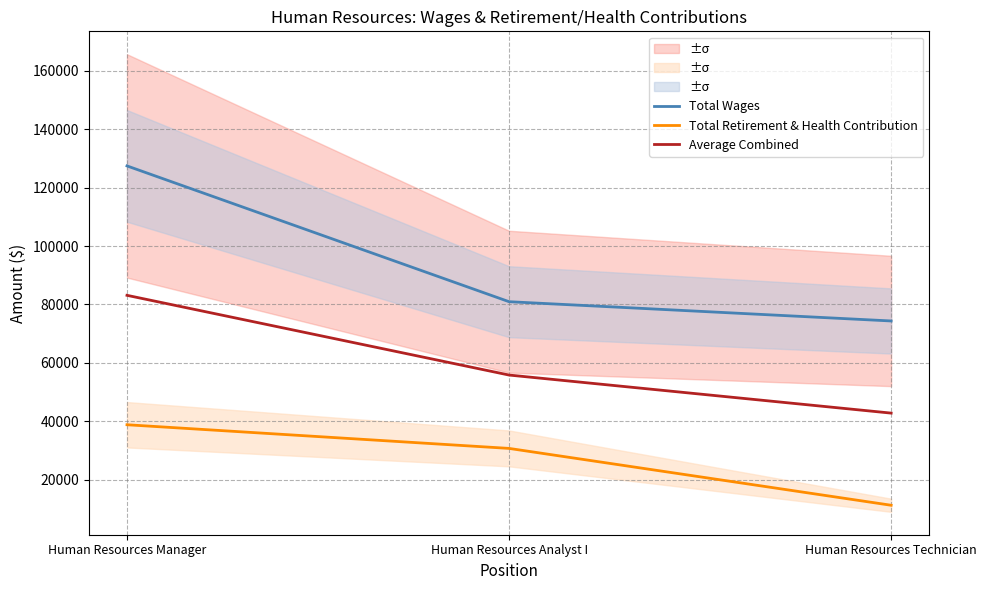

Between Human Resources Analyst I and Human Resources Technician, which series saw the biggest shift?

Total Retirement & Health Contribution